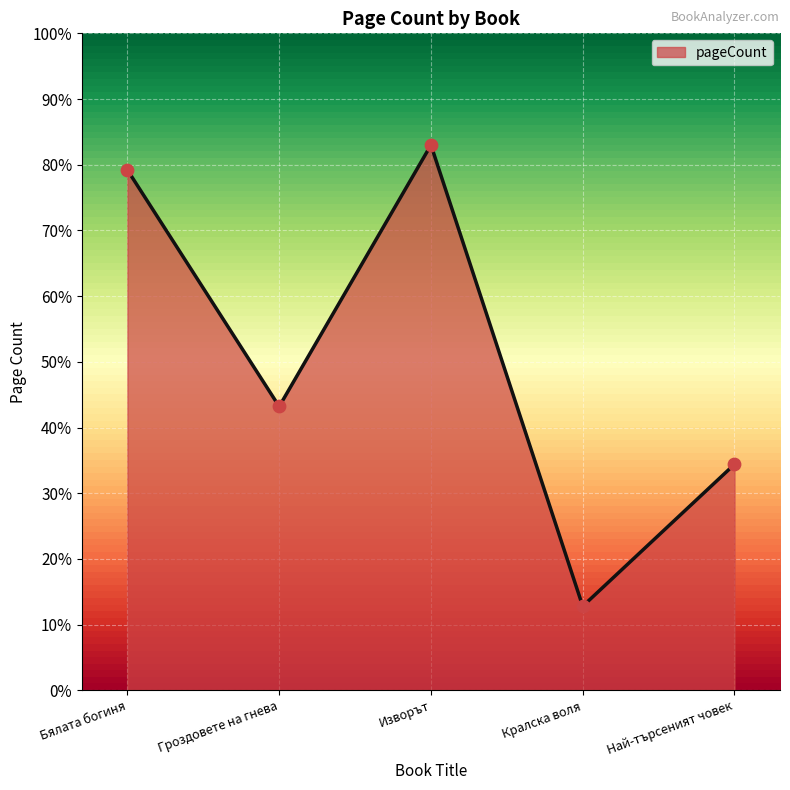

Between Изворът and Най-търсеният човек, which is larger?

Изворът